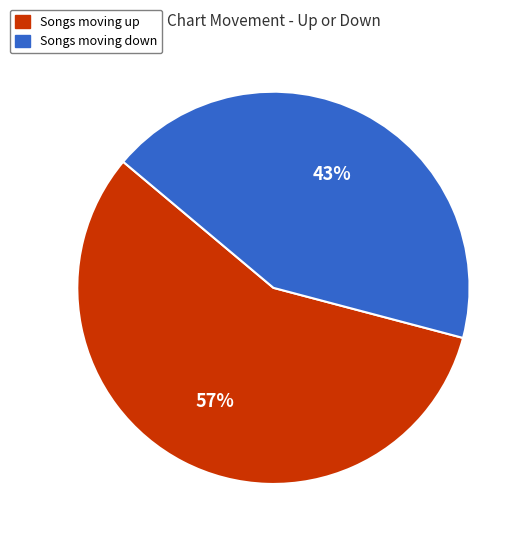

To the nearest percent, what is the difference between the largest and smallest slice percentages?

14%